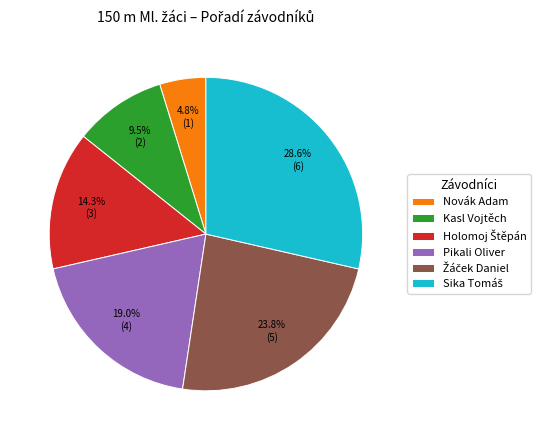

Which category has the smallest portion of the pie?

Novák Adam